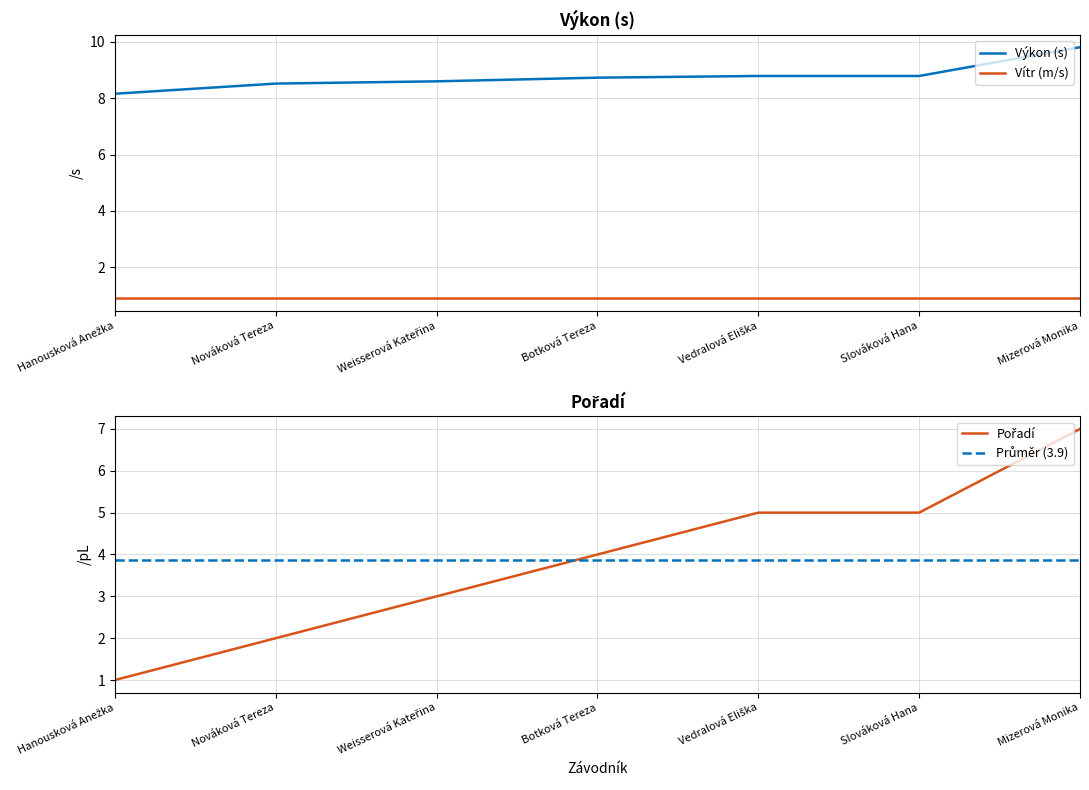

Which series has the largest total across all categories?

Výkon (s)